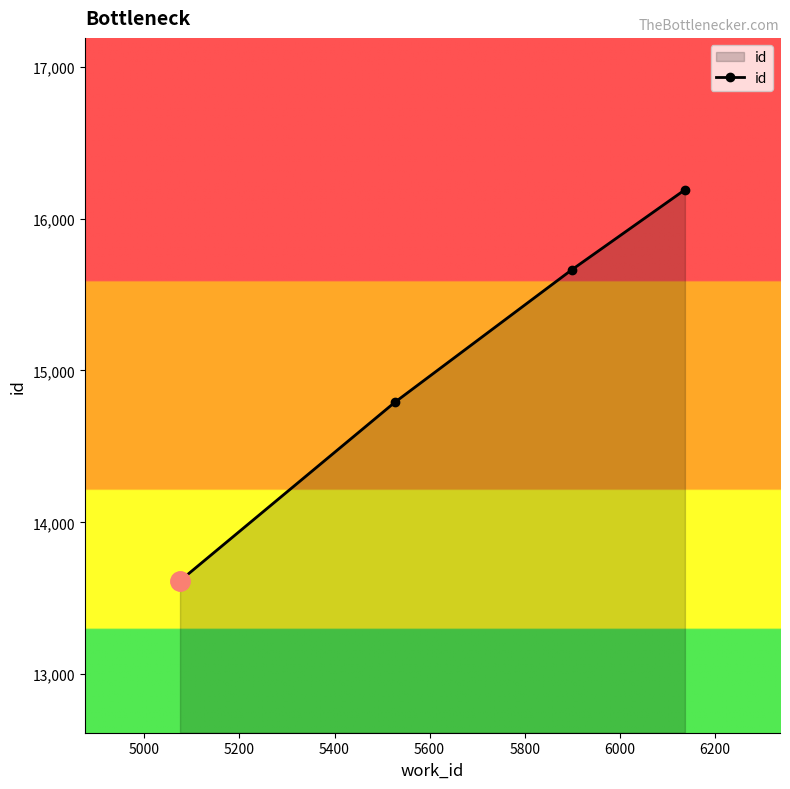

What is the smallest value displayed?

13615